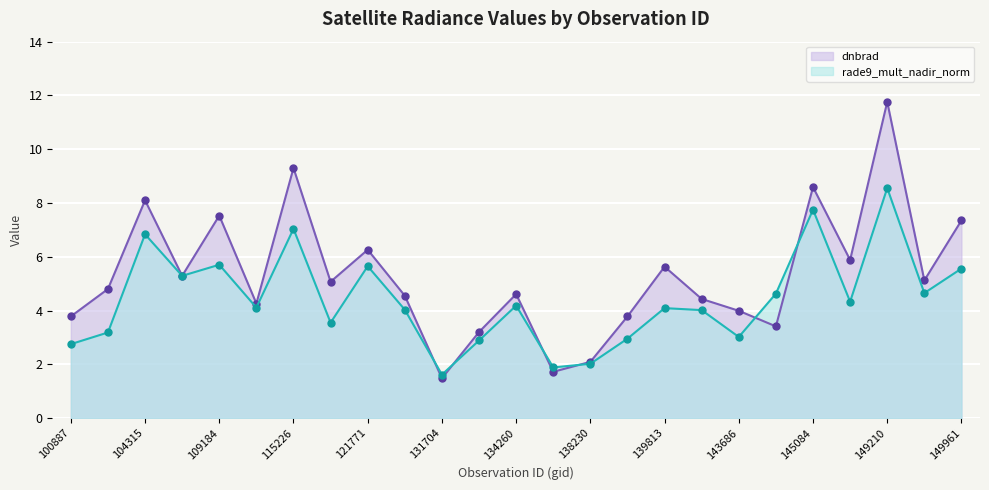

Does the chart display data point markers on the line(s)?

Yes